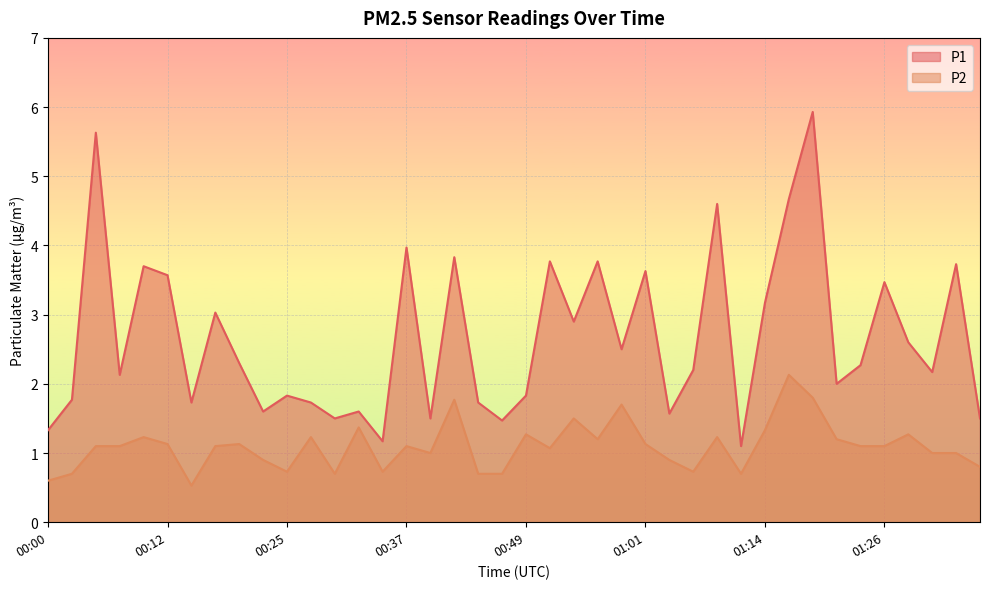

What is the sum of the P1 values at 01:16 and 00:10?

8.4